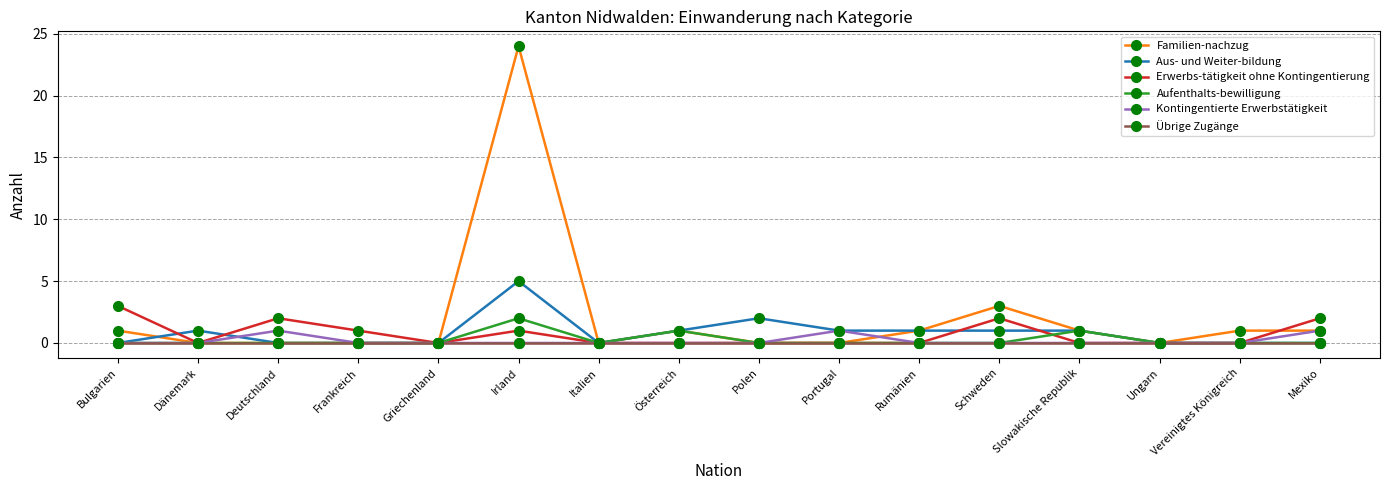

How many series are shown in this chart?

6